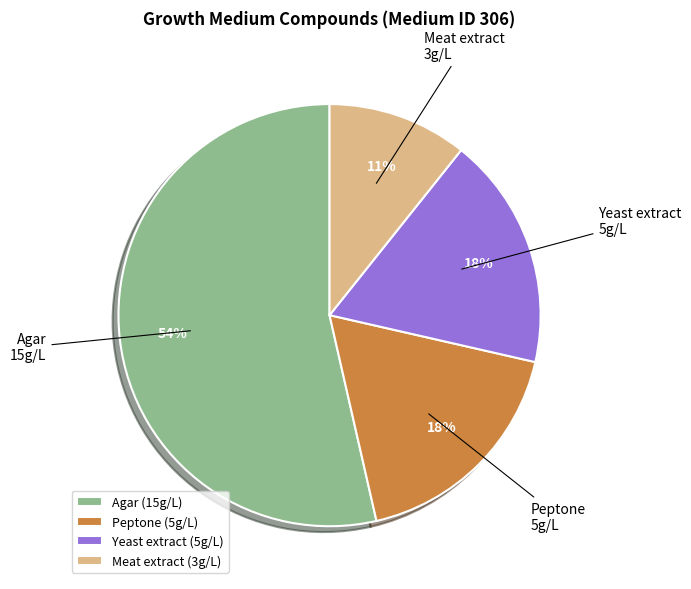

Which slice is the largest?

Agar